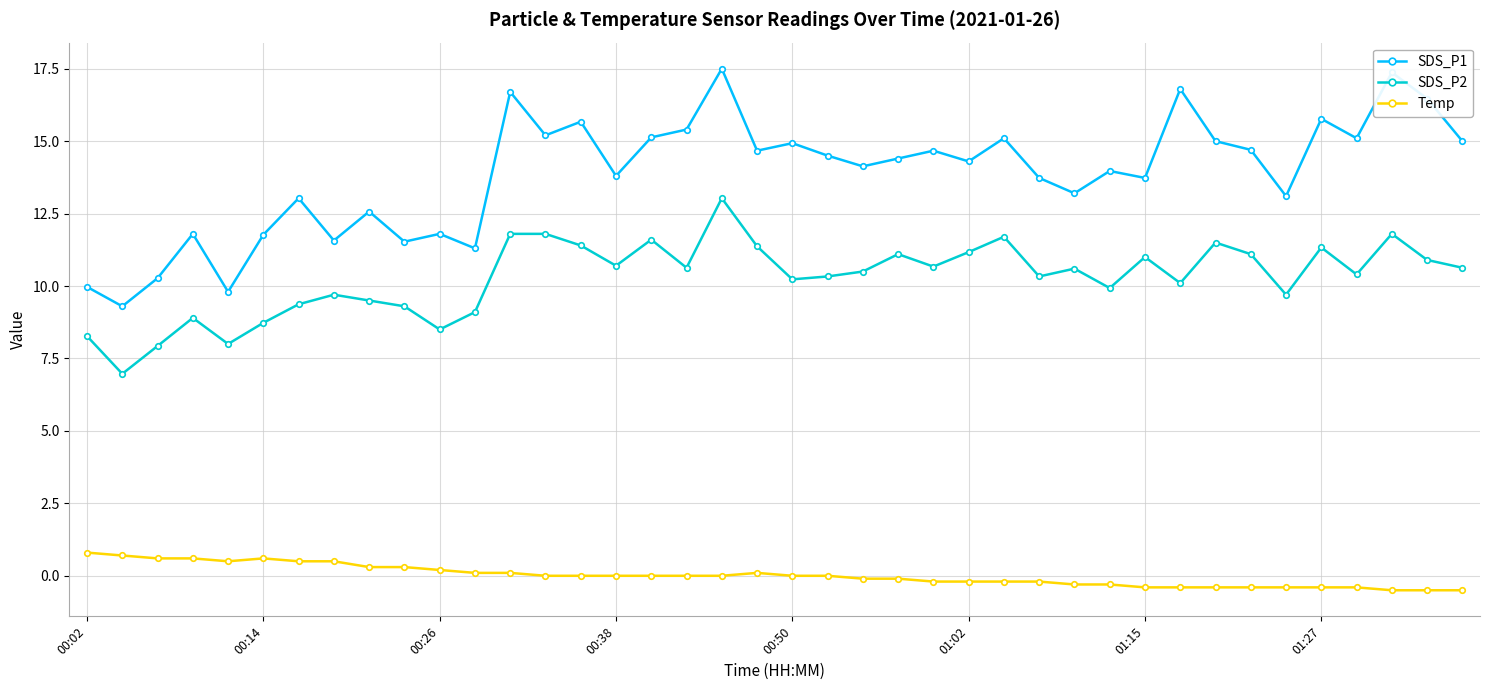

True or false: Temp and SDS_P2 intersect in this chart.

False